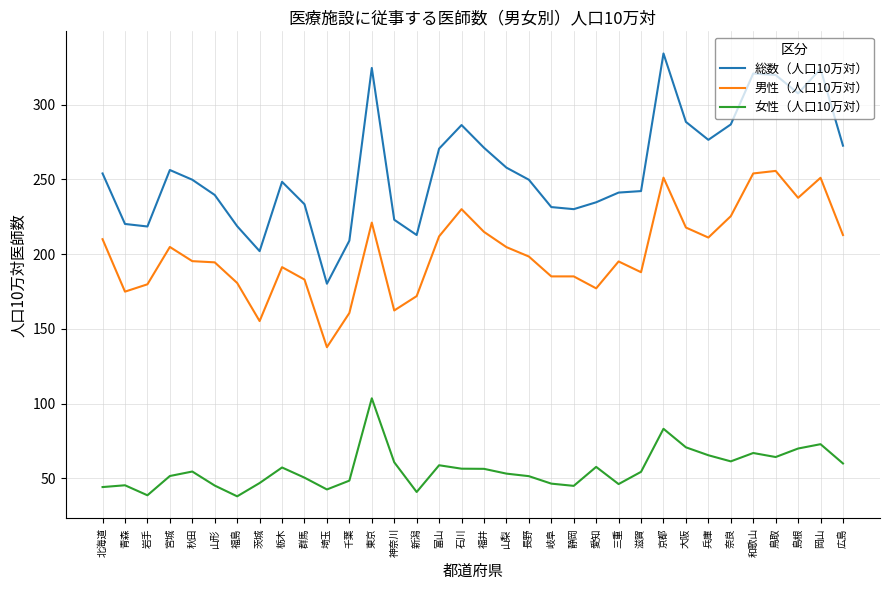

At which category is the sum across all series the highest?

京都